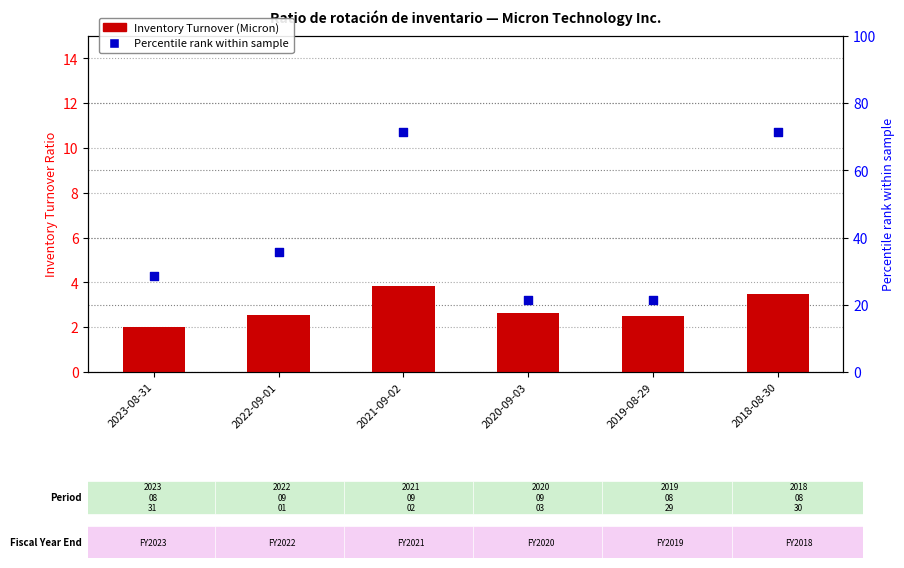

At which category is the sum across all series the highest?

2021-09-02